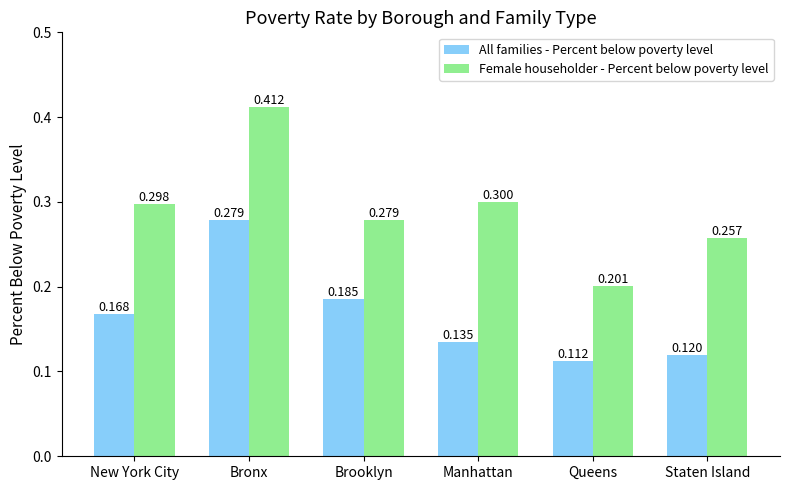

How many data points does each series have?

6